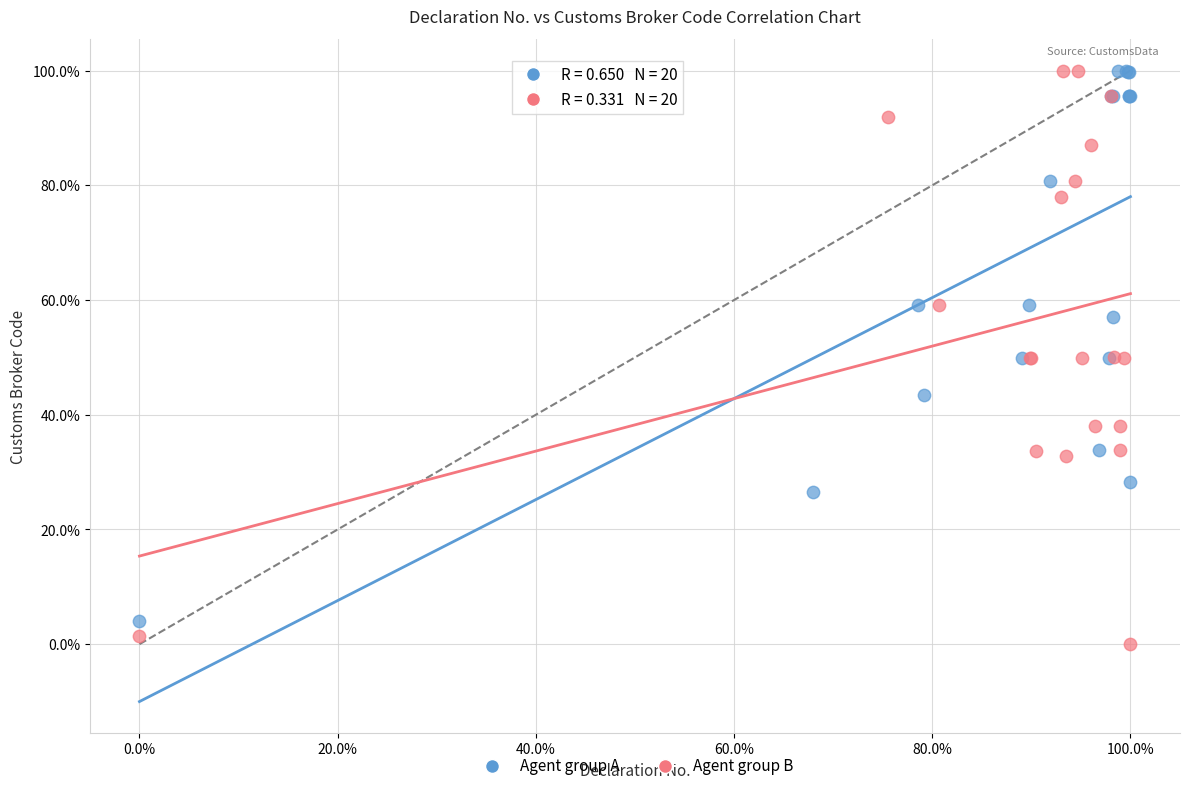

What are all the series names shown in the legend?

Agent group A, Agent group B